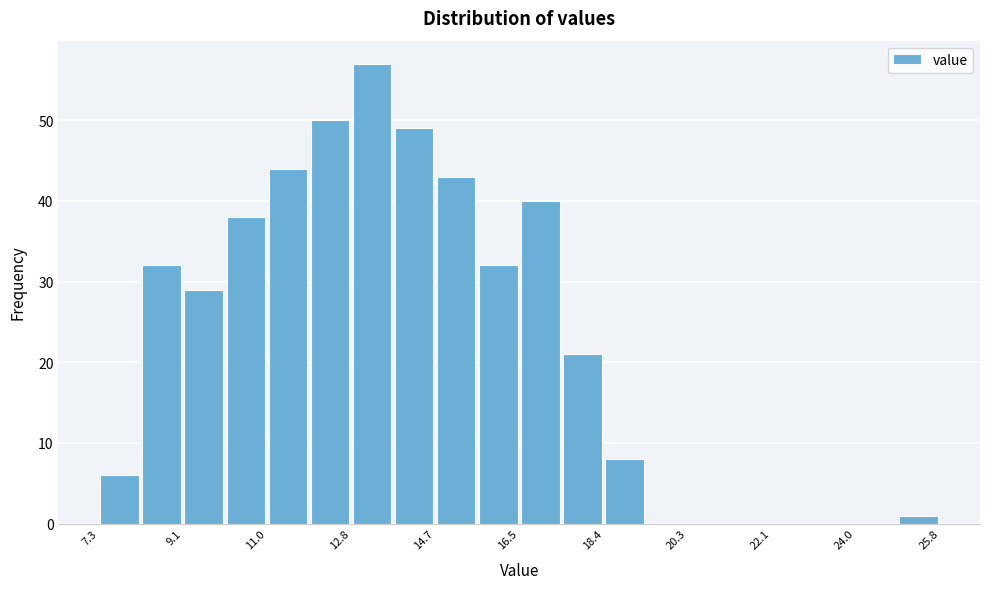

What is the height of the bar covering 17.4 to 18.4 on the x-axis? Neither the bar edges nor the heights are printed on the chart, so give them approximately, as read against the axes.

21